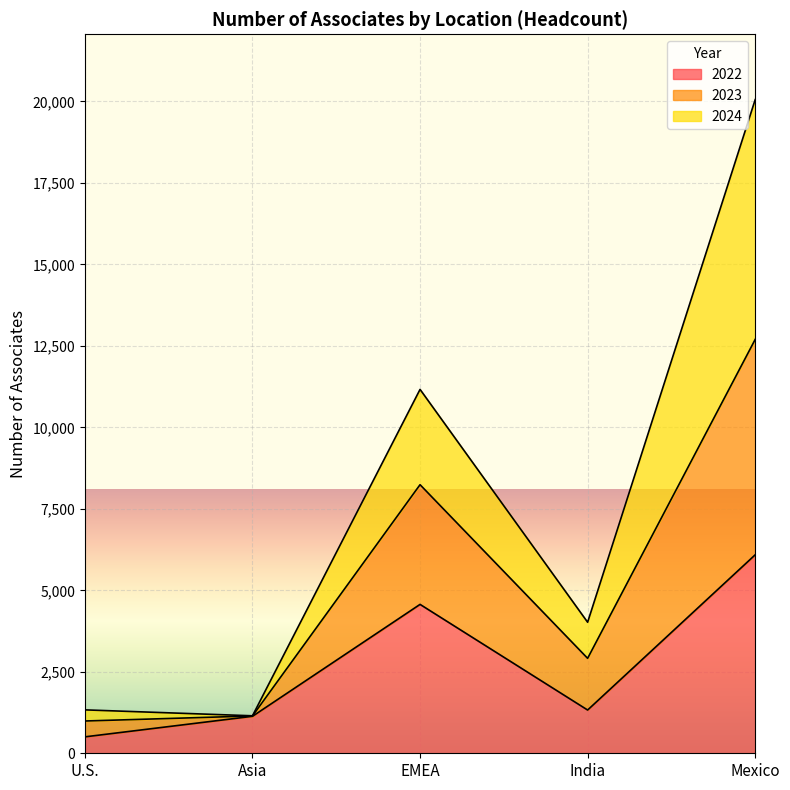

What is the total value across all series at EMEA?

11164